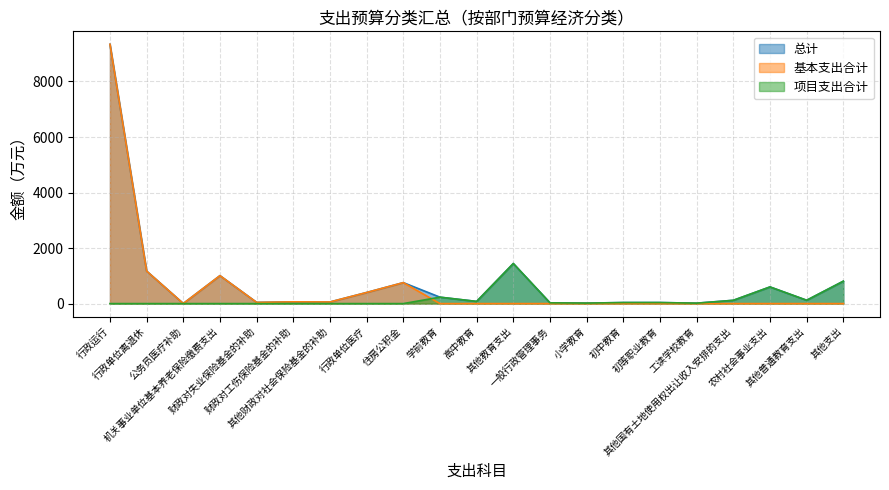

What is the difference between the highest and lowest values at 一般行政管理事务?

27.0